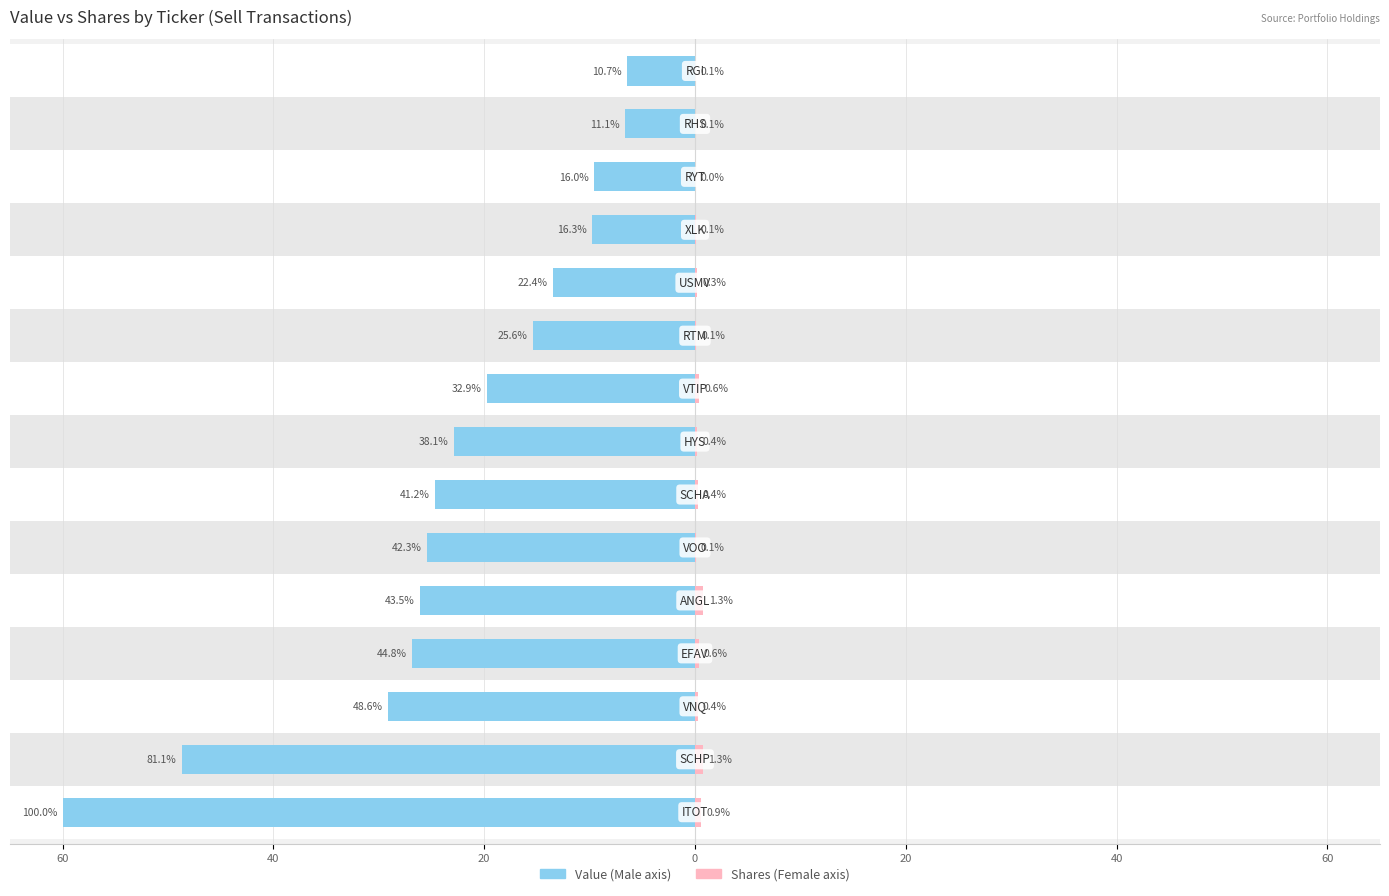

The value of Male at 40 is -19.3. True or false?

False